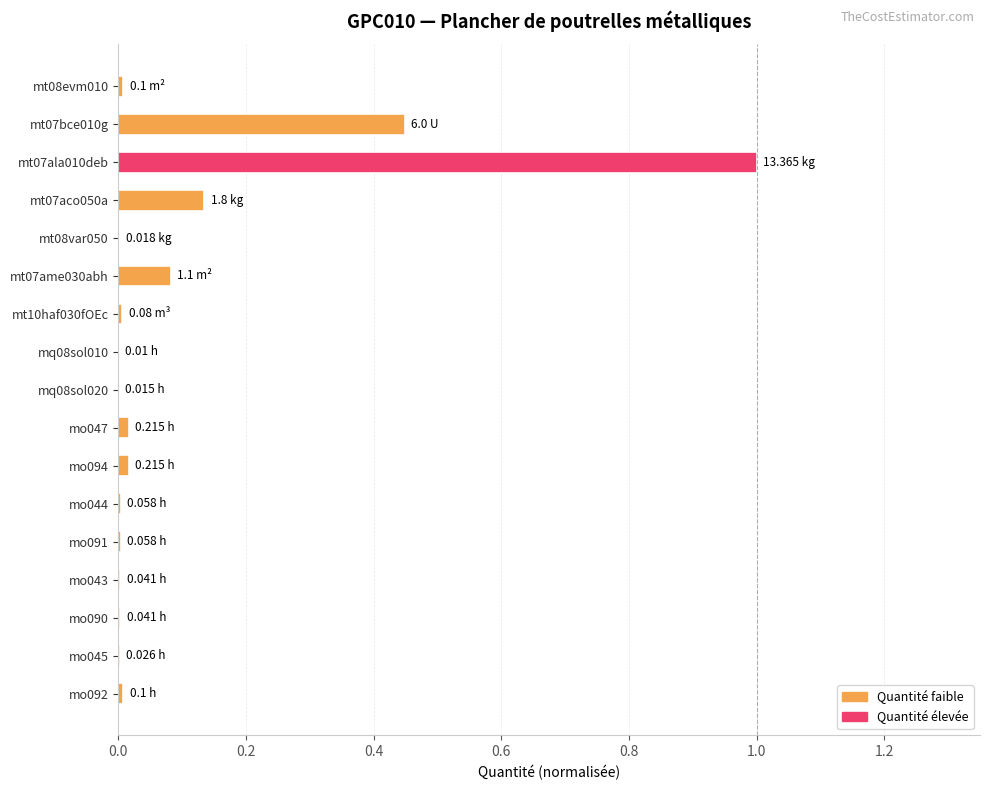

Are the bars horizontal?

Yes